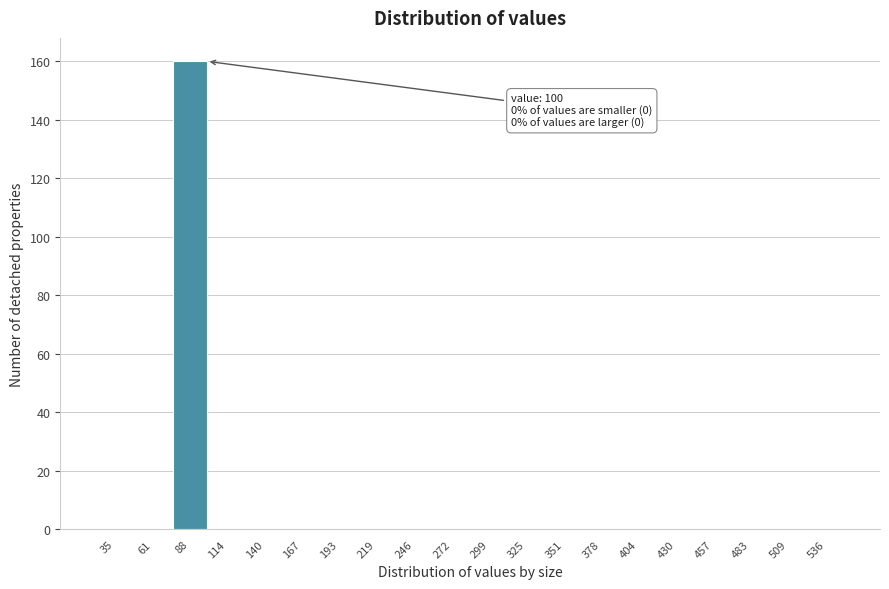

Reading left to right, what are all the values shown in this chart?

35=0	61=0	88=160	114=0	140=0	167=0	193=0	219=0	246=0	272=0	299=0	325=0	351=0	378=0	404=0	430=0	457=0	483=0	509=0	536=0